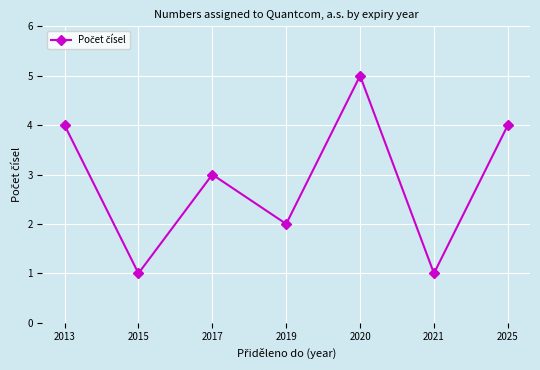

What is the change in value from 2017 to 2020?

+2